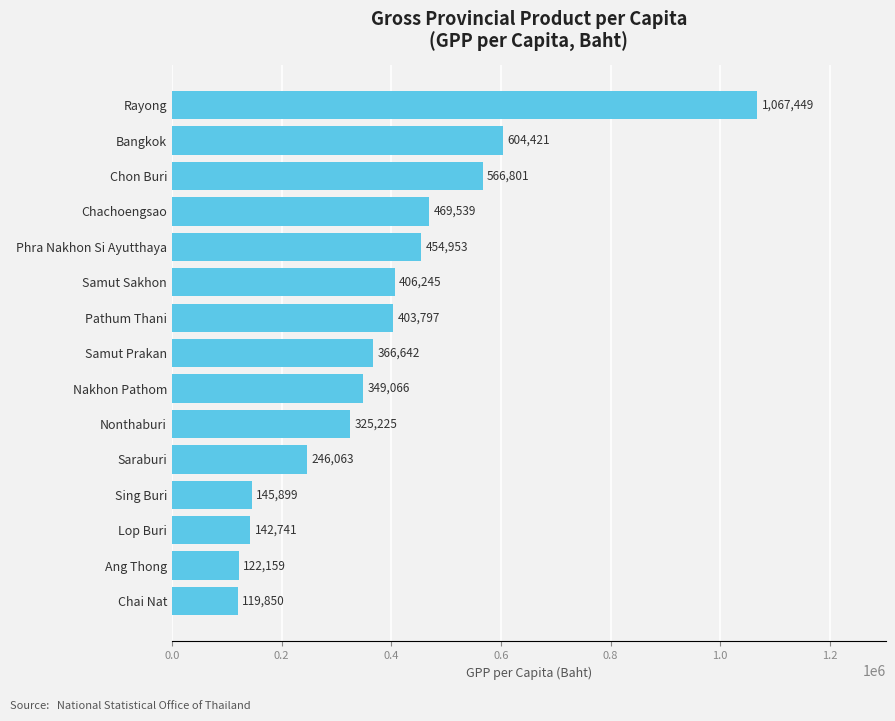

How many values are below 366642?

7